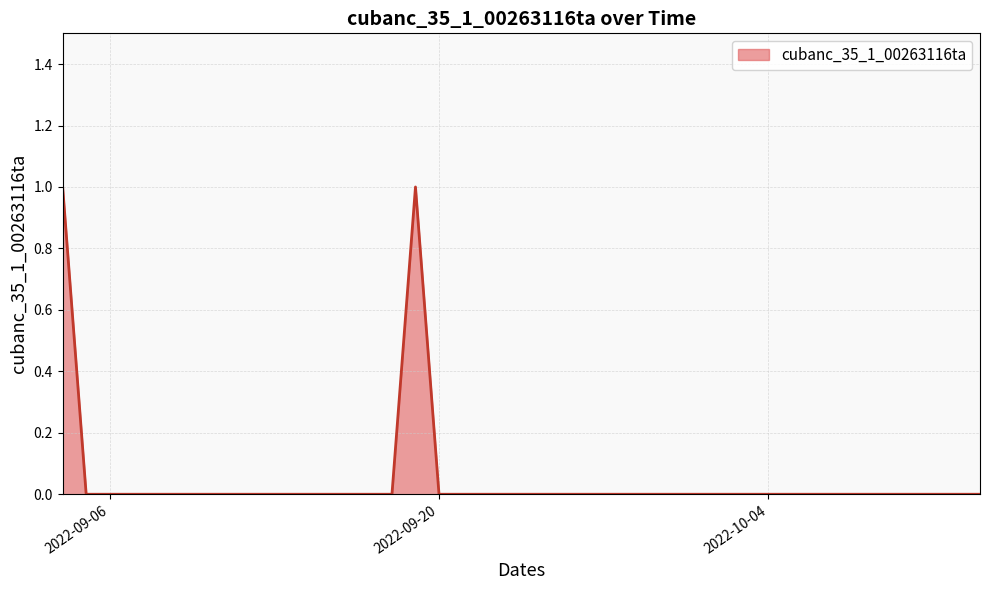

Which category has the highest value across all series?

2022-09-04